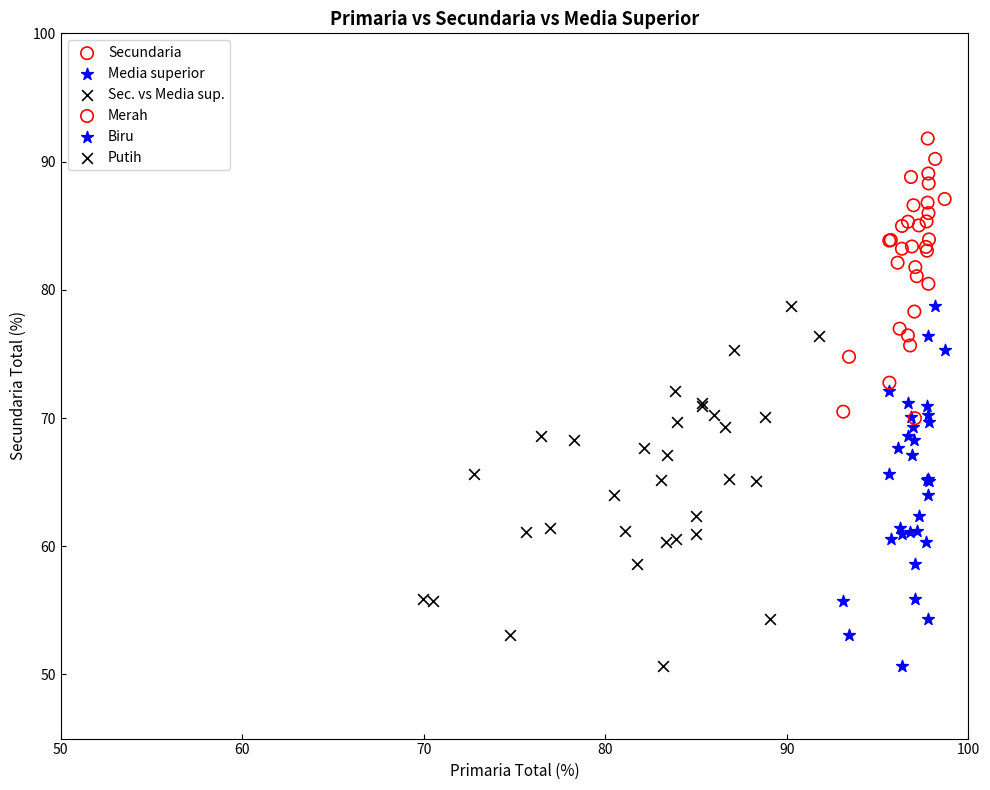

Which series reaches the maximum Y coordinate?

Secundaria